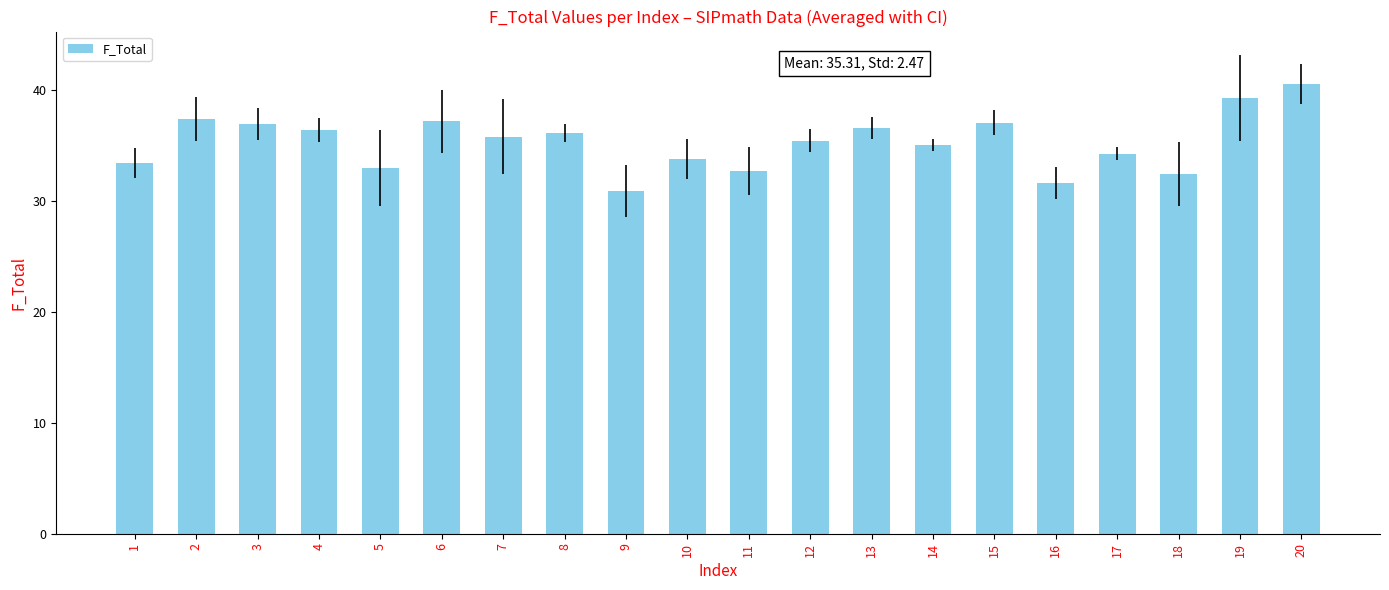

What is the greatest value displayed?

40.6